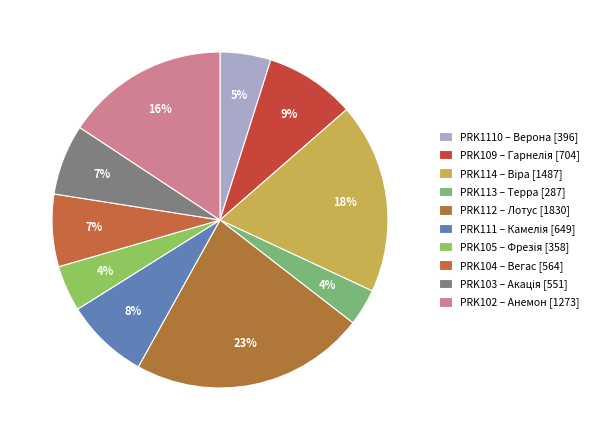

Count the number of slices in the pie.

10